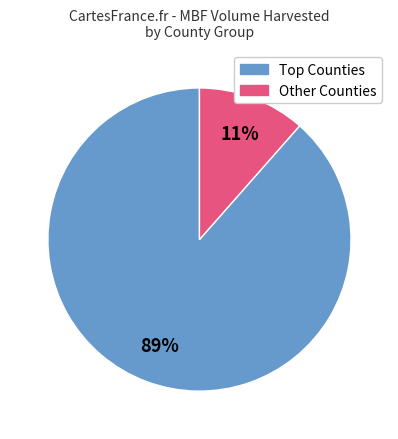

To the nearest percent, what is the average slice percentage?

50%